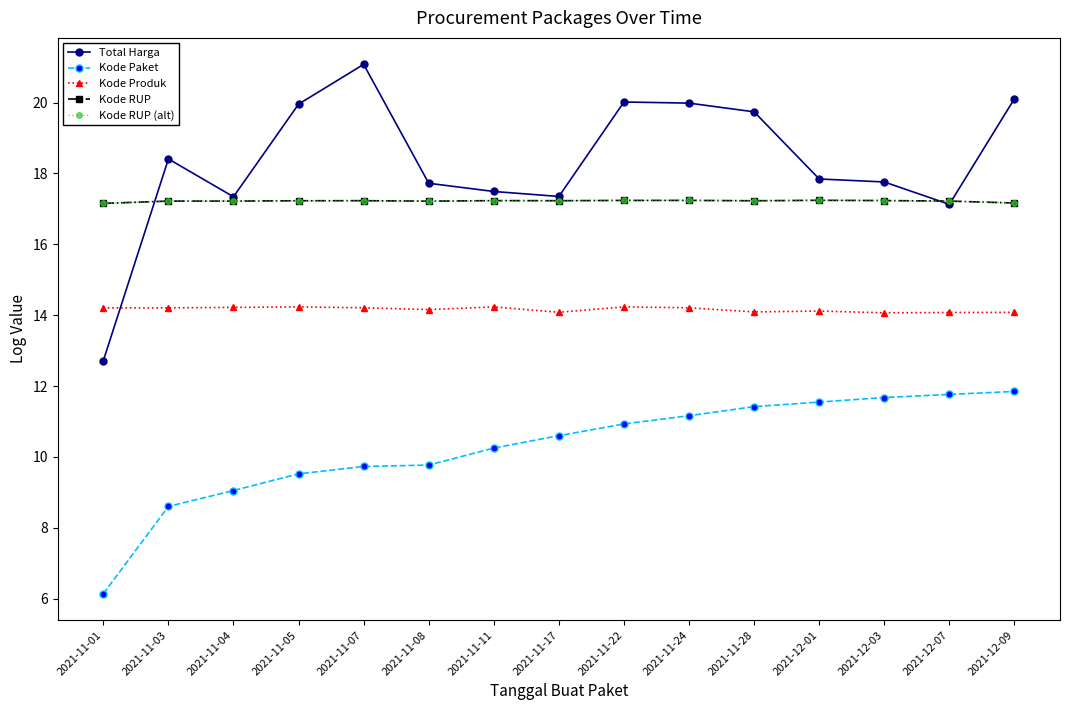

True or false: Kode Produk has more than 0 points higher than both neighbors.

True